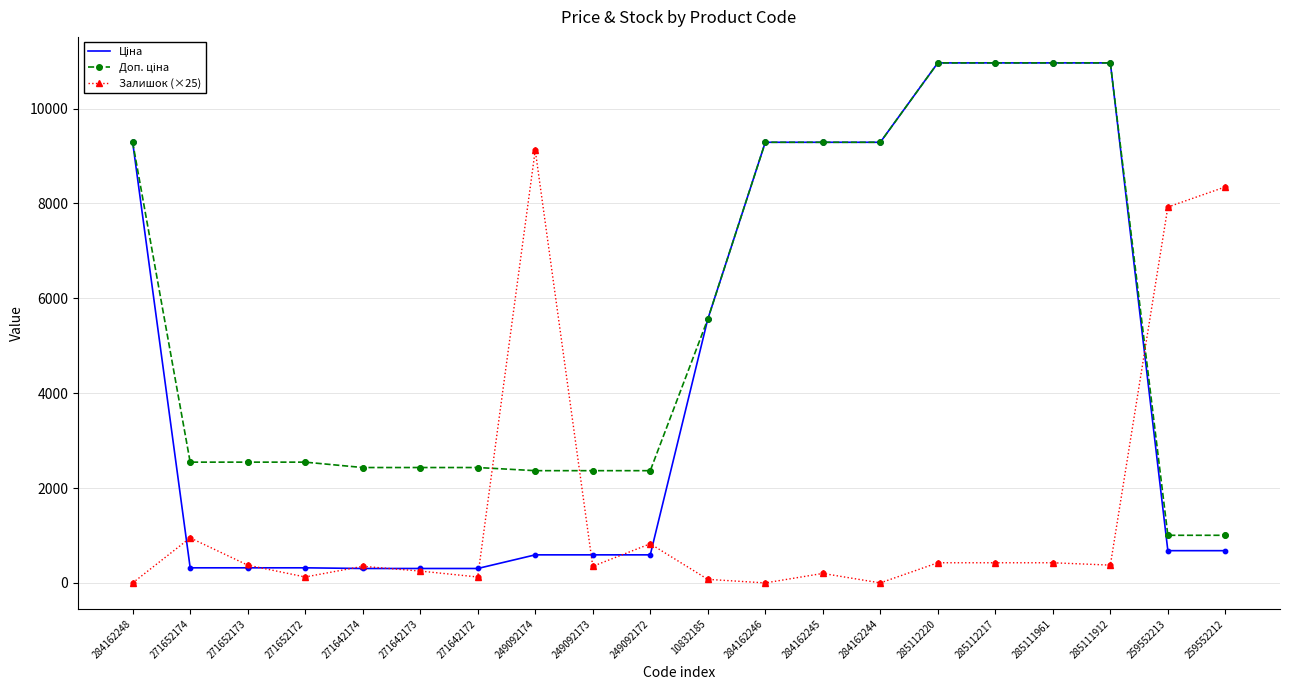

What is the total value across all series at 271642173?

2986.9